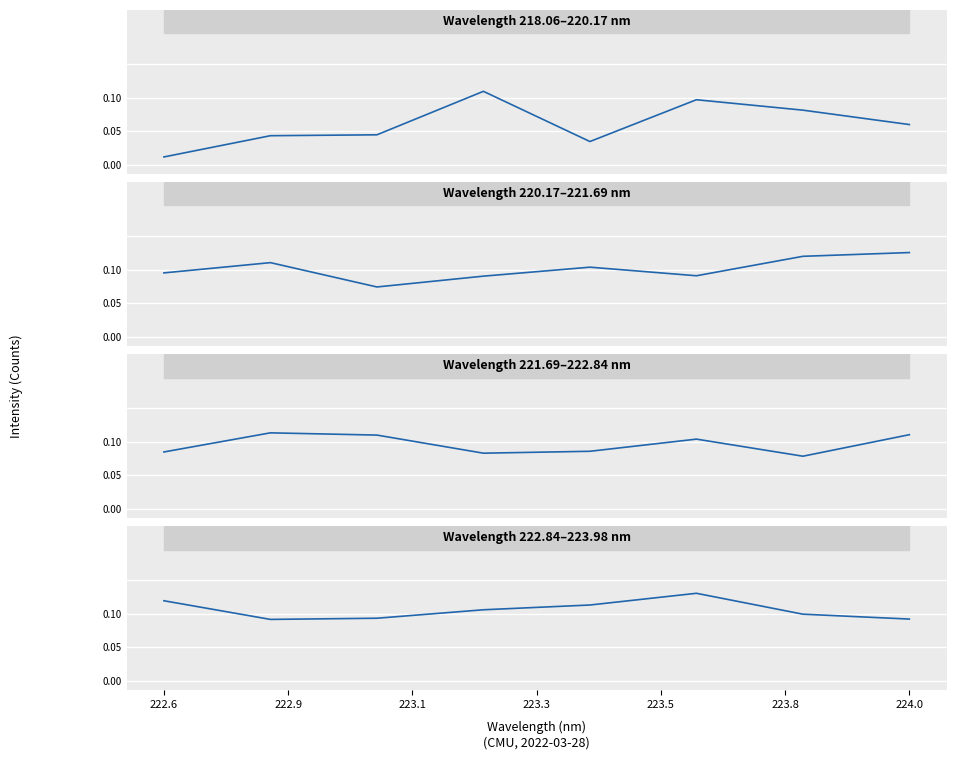

Is this an area chart (filled region under the line)?

No